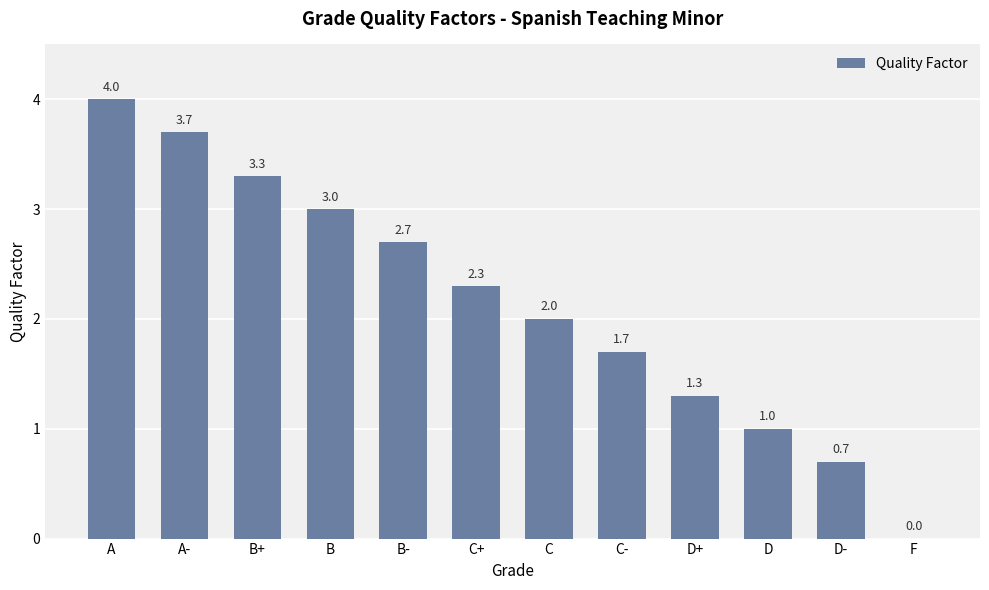

The chart shows a value of 3.6 at C. True or false?

False